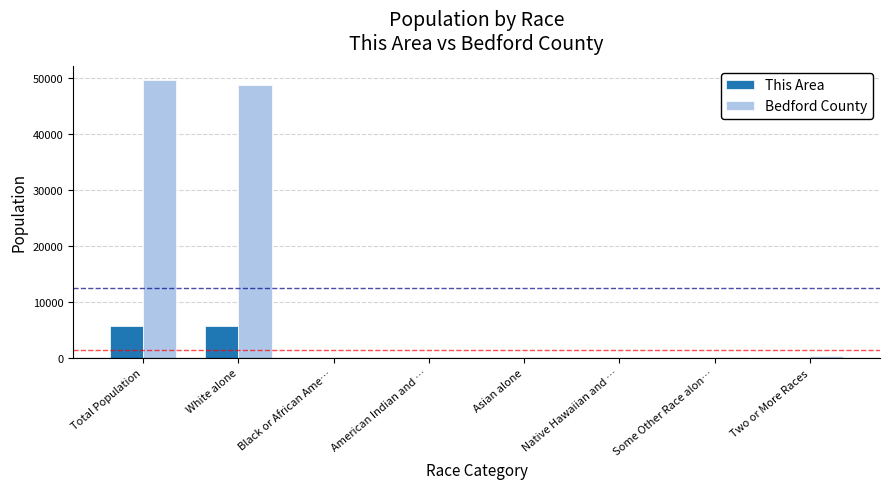

What is the maximum value for This Area?

5779